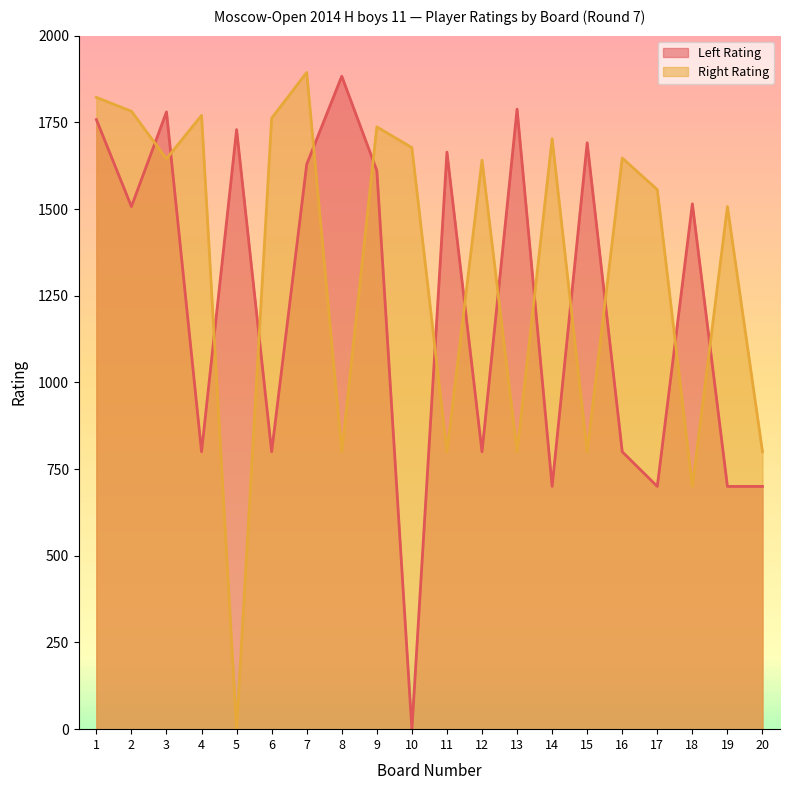

Does the chart display data point markers on the line(s)?

No